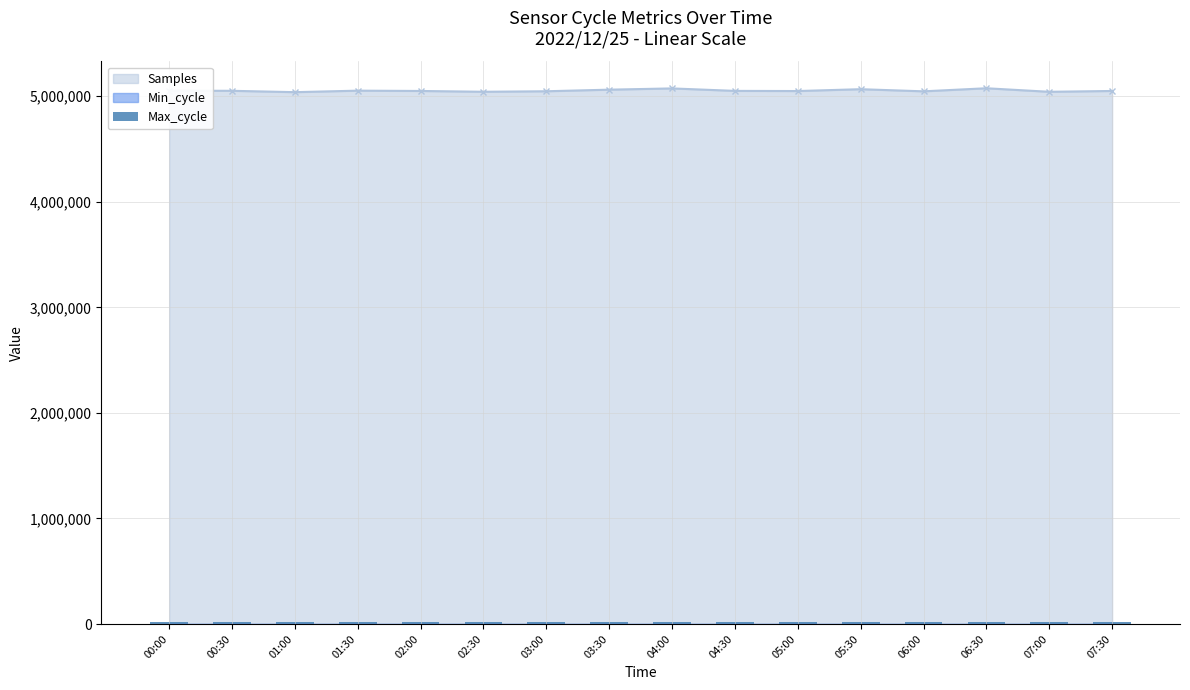

List the labels in order of value, smallest first.

01:30, 02:00, 03:30, 05:30, 06:00, 07:00, 07:30, 03:00, 01:00, 02:30, 05:00, 06:30, 00:30, 04:30, 04:00, 00:00